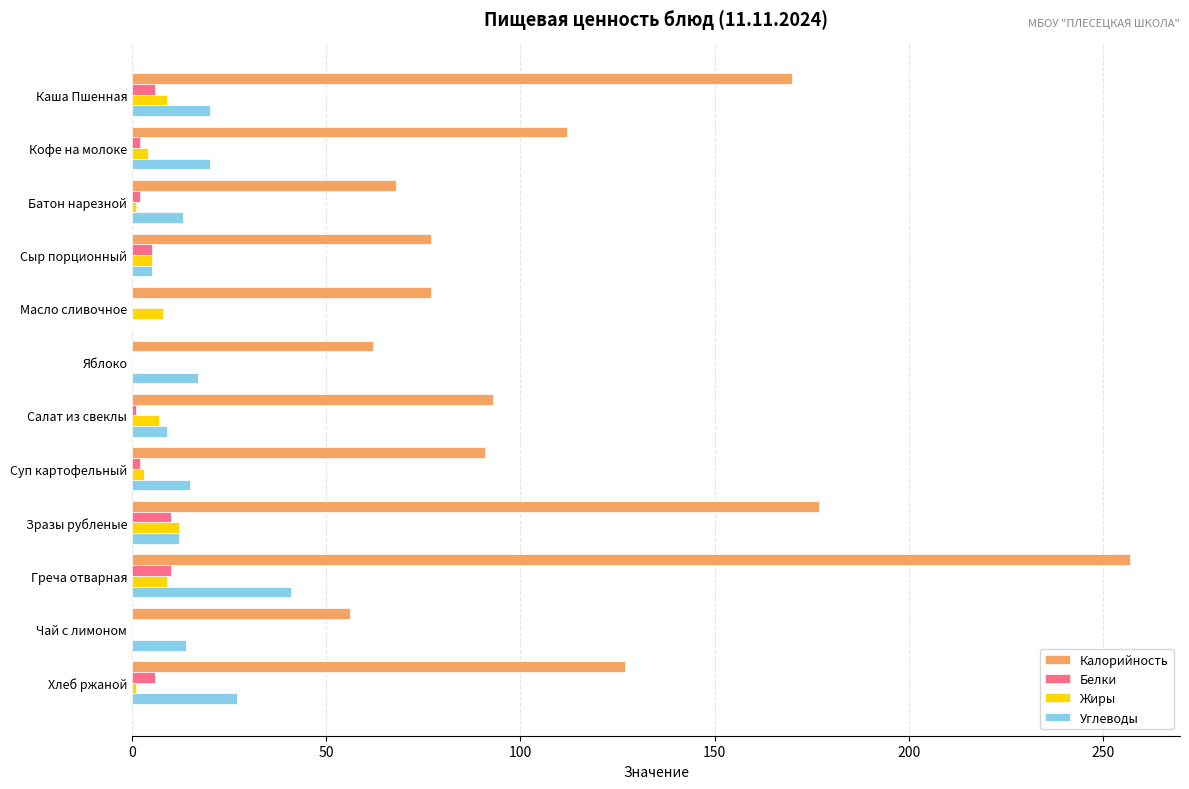

At which label does Жиры reach its peak?

Зразы рубленые